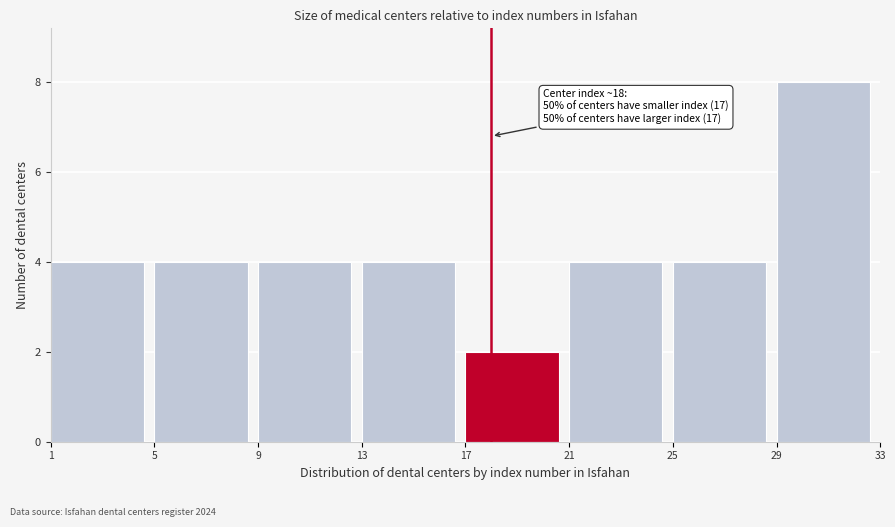

Over which range of the x-axis is the bar tallest?

29 to 33